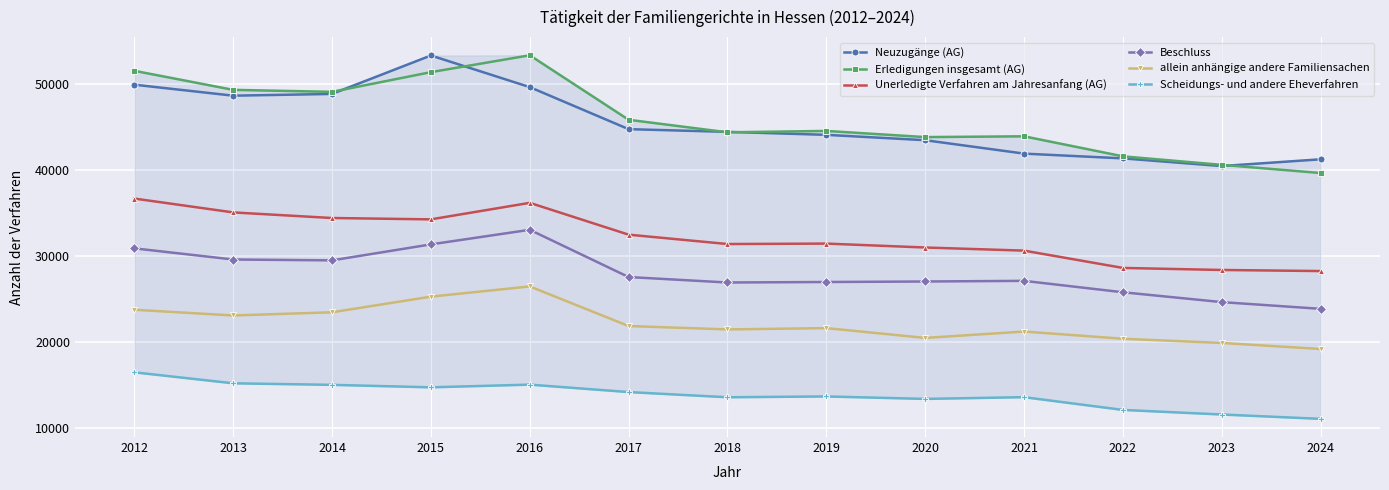

How many series are shown in this chart?

6